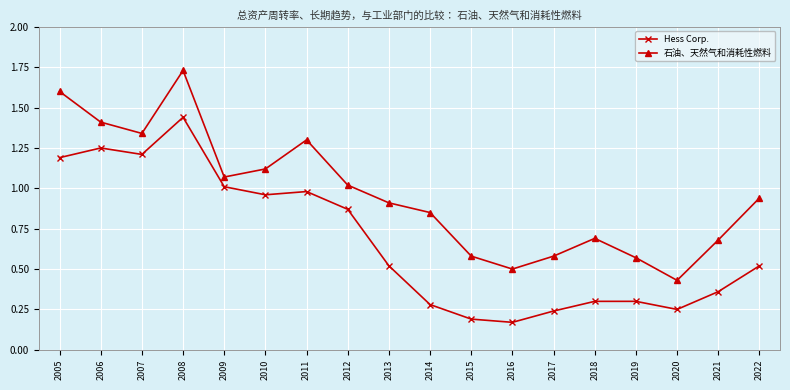

What is the total value across all series at 2022?

1.5